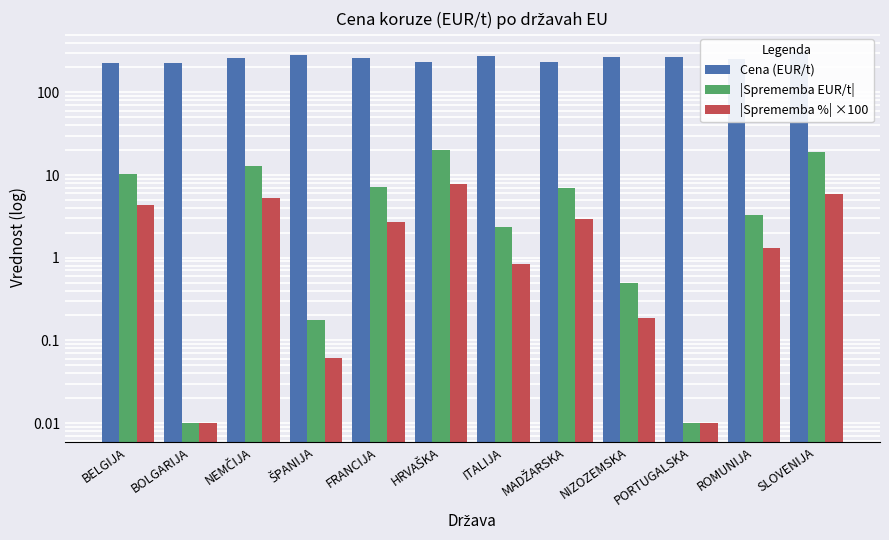

How many bars are there in each group?

3